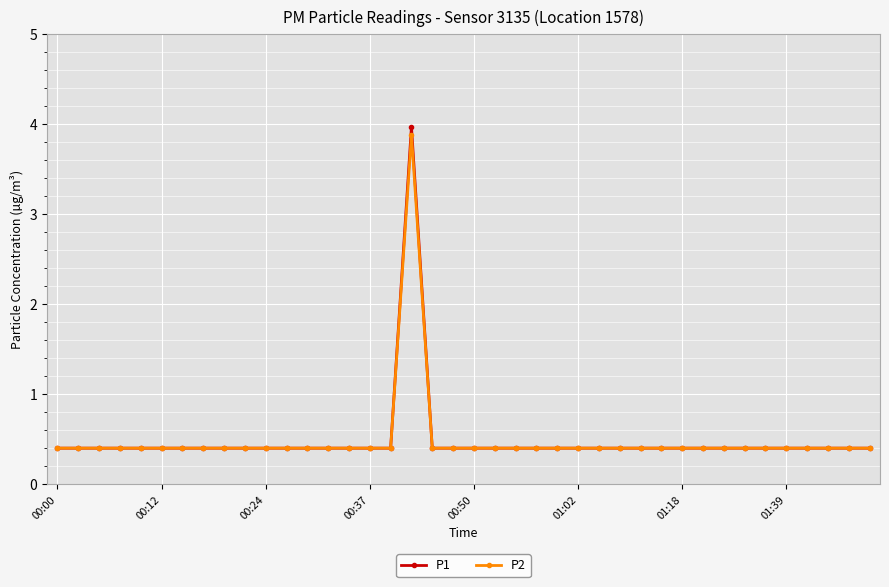

Reading left to right, list all the values displayed in this chart.

P1: 0.4	0.4	0.4	0.4	0.4	0.4	0.4	0.4	0.4	0.4	0.4	0.4	0.4	0.4	0.4	0.4	0.4	4.0	0.4	0.4	0.4	0.4	0.4	0.4	0.4	0.4	0.4	0.4	0.4	0.4	0.4	0.4	0.4	0.4	0.4	0.4	0.4	0.4	0.4	0.4
P2: 0.4	0.4	0.4	0.4	0.4	0.4	0.4	0.4	0.4	0.4	0.4	0.4	0.4	0.4	0.4	0.4	0.4	3.9	0.4	0.4	0.4	0.4	0.4	0.4	0.4	0.4	0.4	0.4	0.4	0.4	0.4	0.4	0.4	0.4	0.4	0.4	0.4	0.4	0.4	0.4